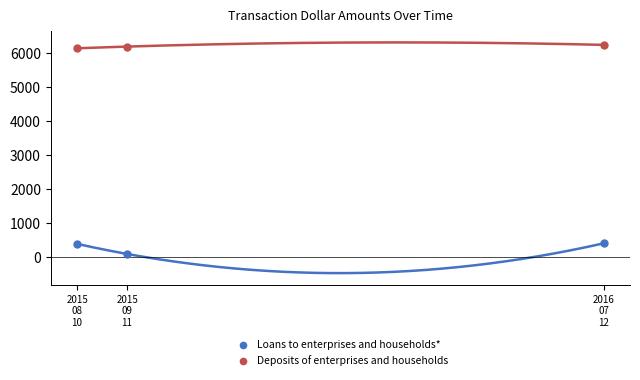

Across all data points, what is the range of X values (max minus min)?

337.0